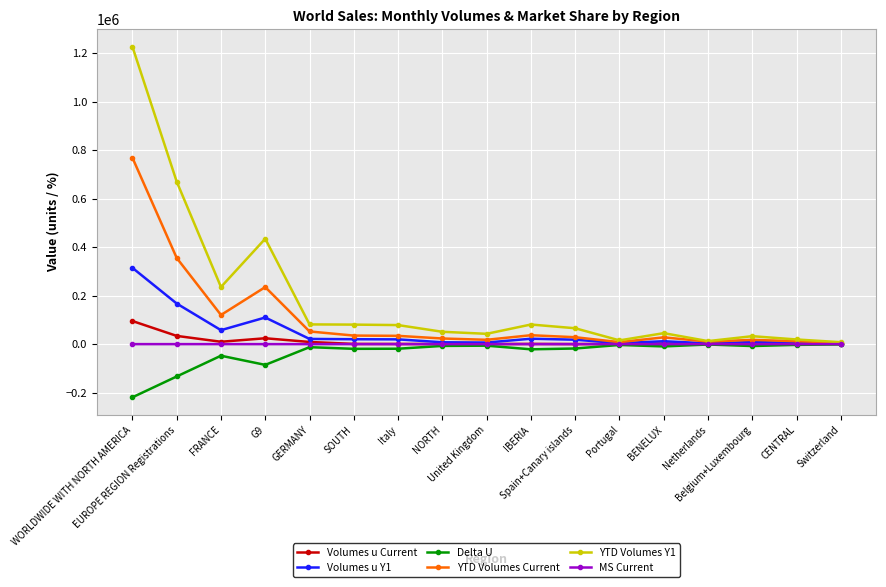

At which label does YTD Volumes Y1 reach its peak?

WORLDWIDE WITH NORTH AMERICA